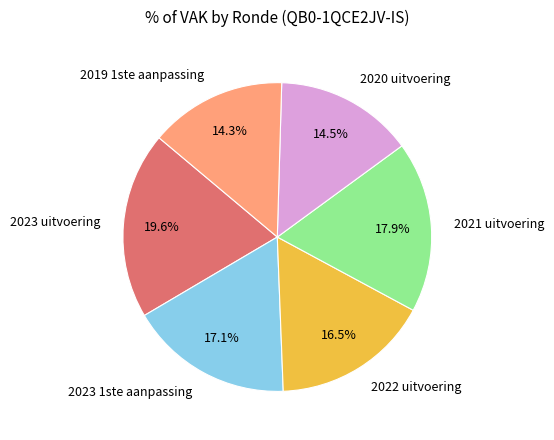

To the nearest percent, what is the combined percentage of 2019 1ste aanpassing and 2023 uitvoering?

34%